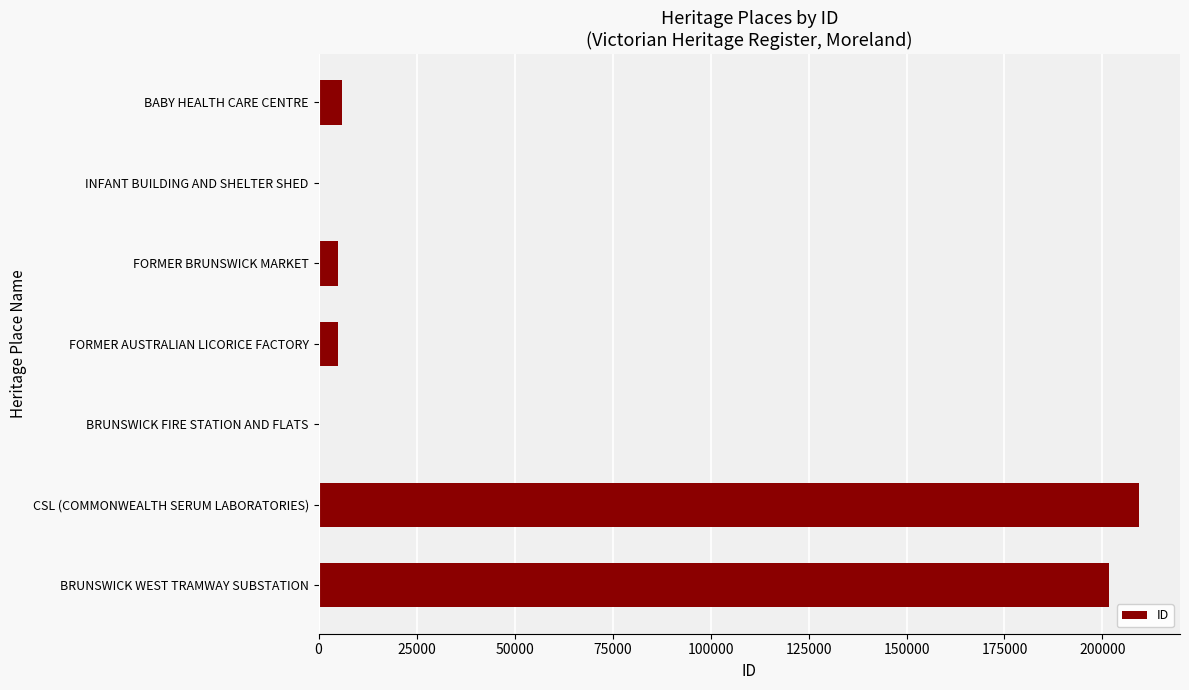

What is the ratio of the value at FORMER BRUNSWICK MARKET to the value at BABY HEALTH CARE CENTRE?

0.8